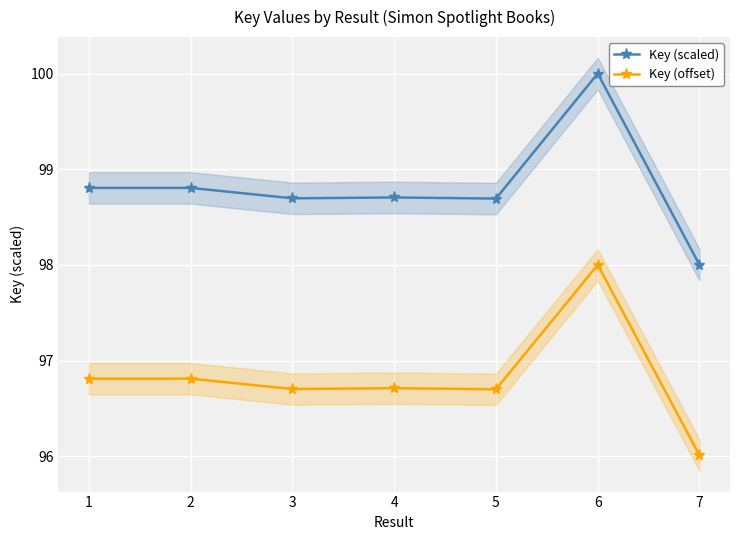

What is the value of the Key (scaled) point at the 5th from the left?

98.7